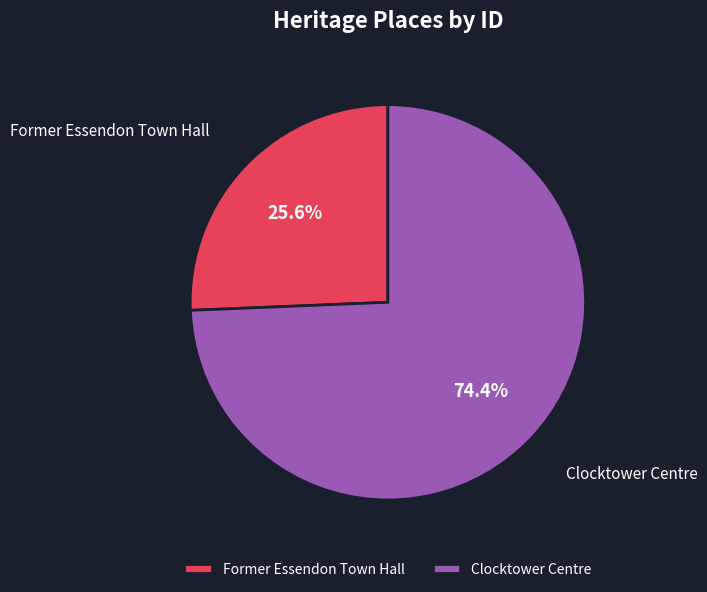

Does Former Essendon Town Hall represent more than half of the total?

No